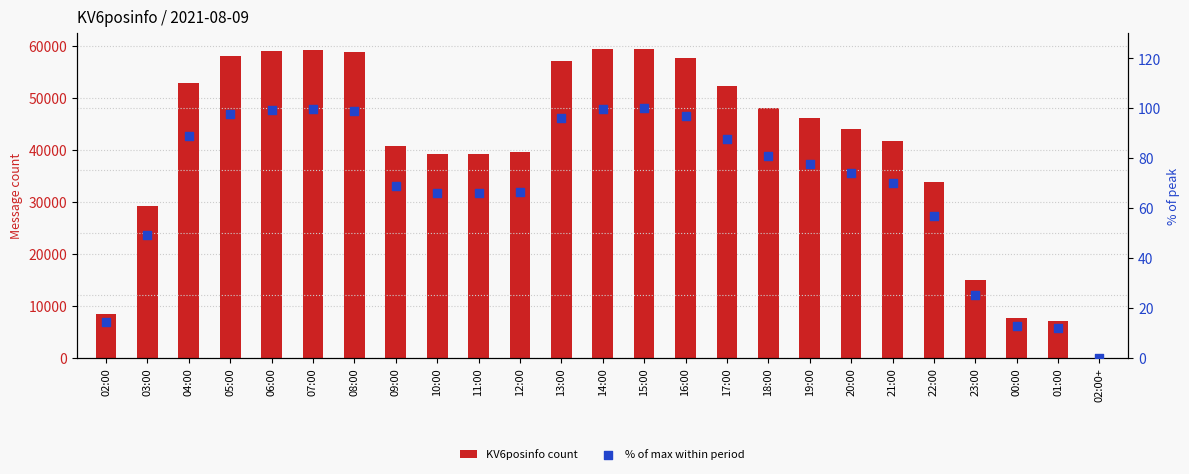

Which series contains the highest Y value?

KV6posinfo count